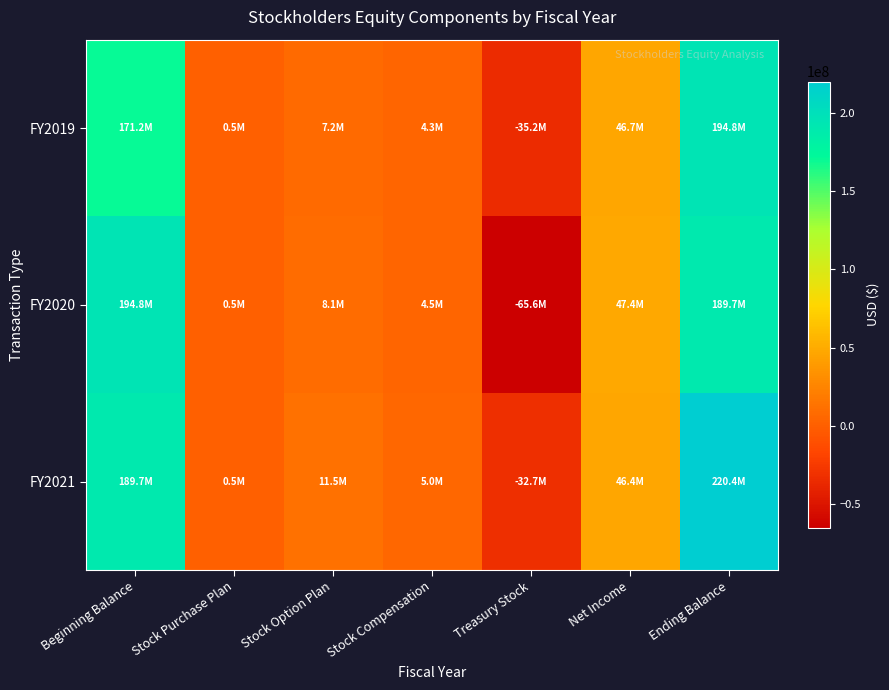

What is the greatest value displayed?

220402000